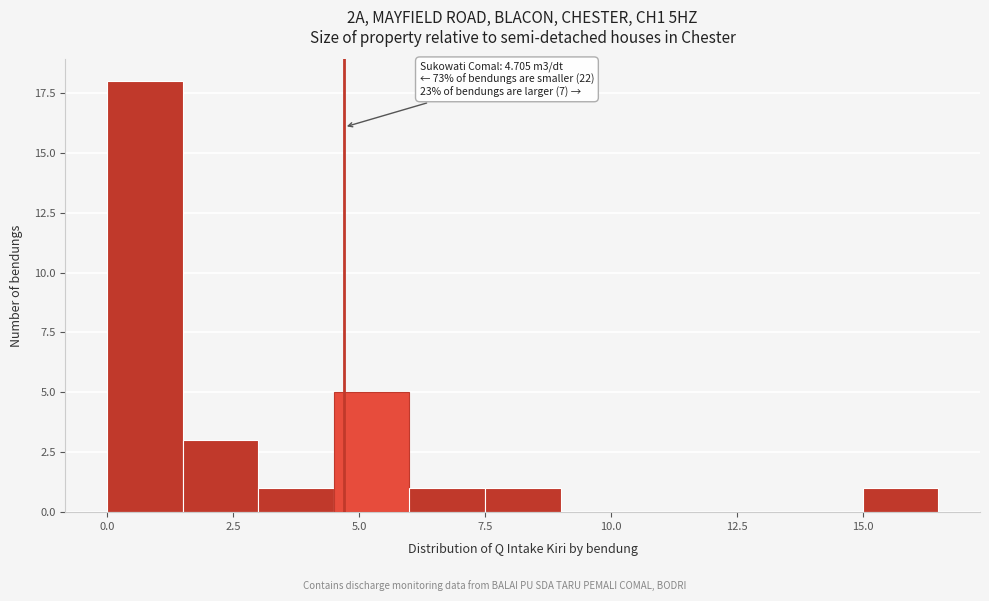

Read against the x-axis, roughly where is the centre of the tallest bar?

1.0